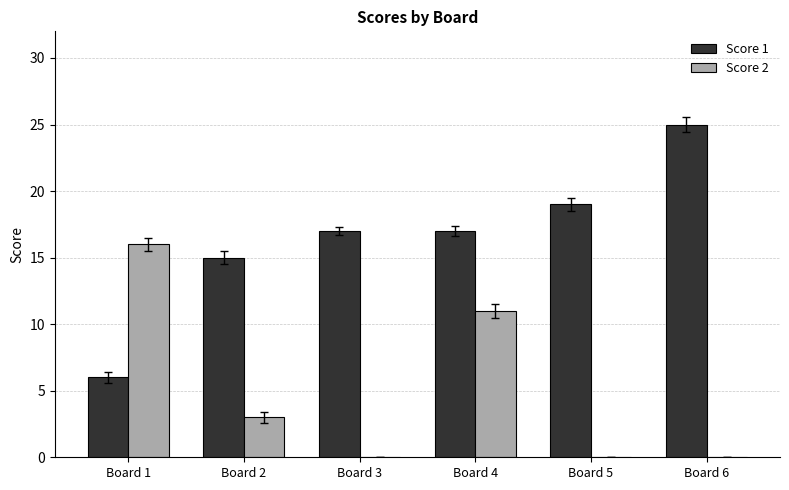

Are the bars horizontal?

No